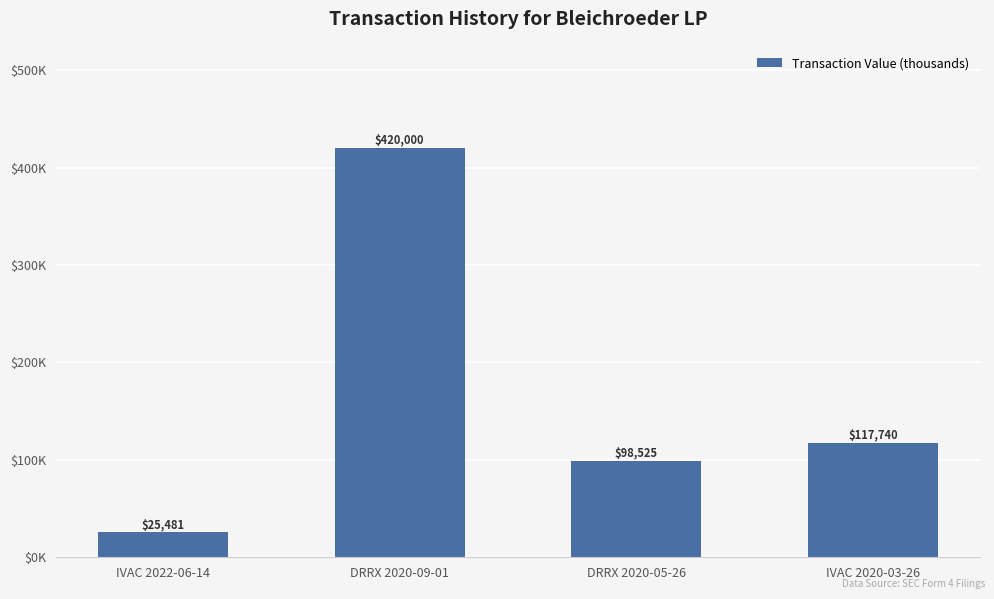

Does the chart contain any negative values?

No